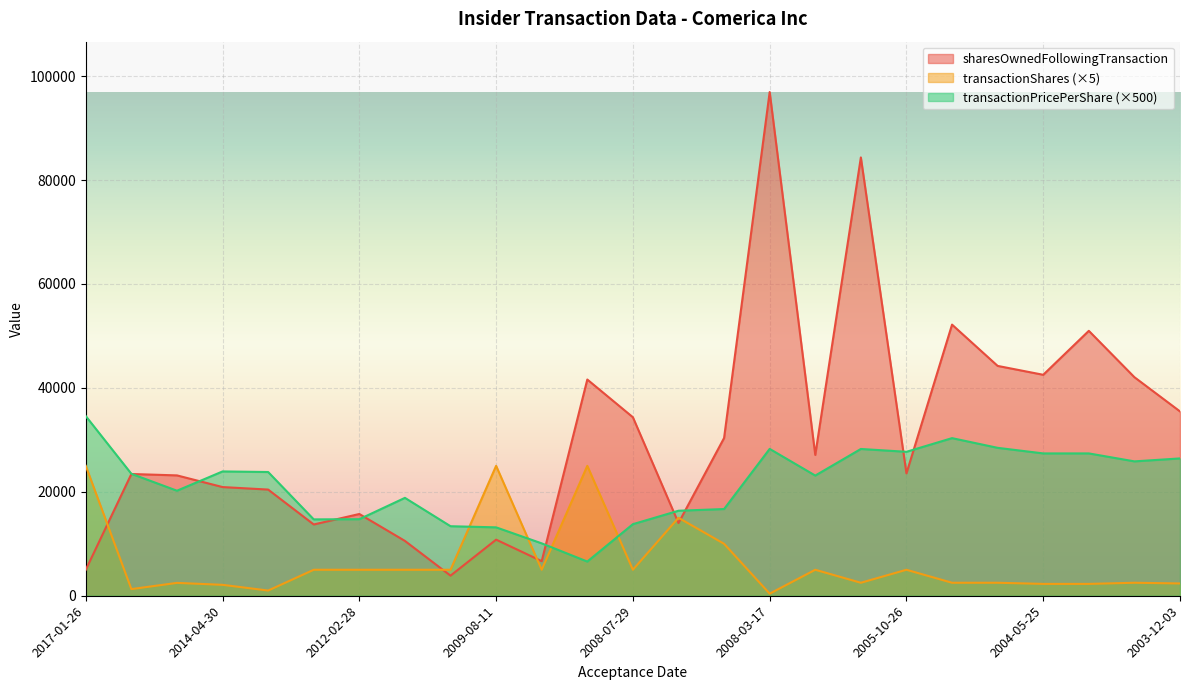

How many data points in transactionPricePerShare are less than 23465?

12